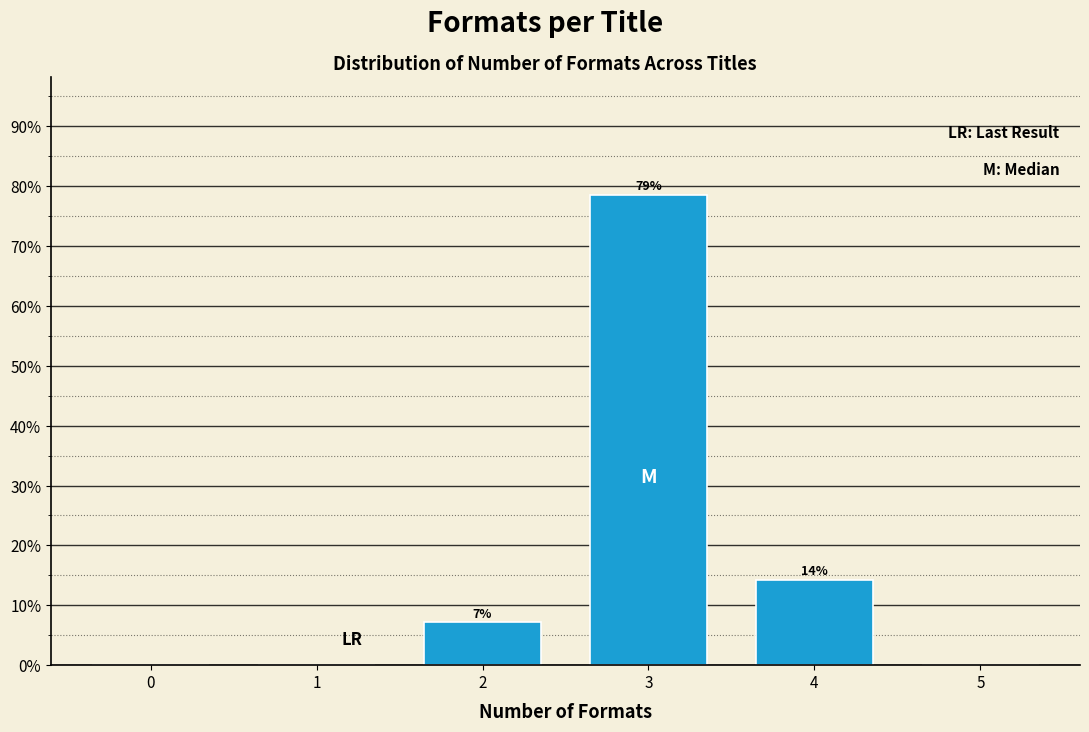

Are the bars horizontal?

No